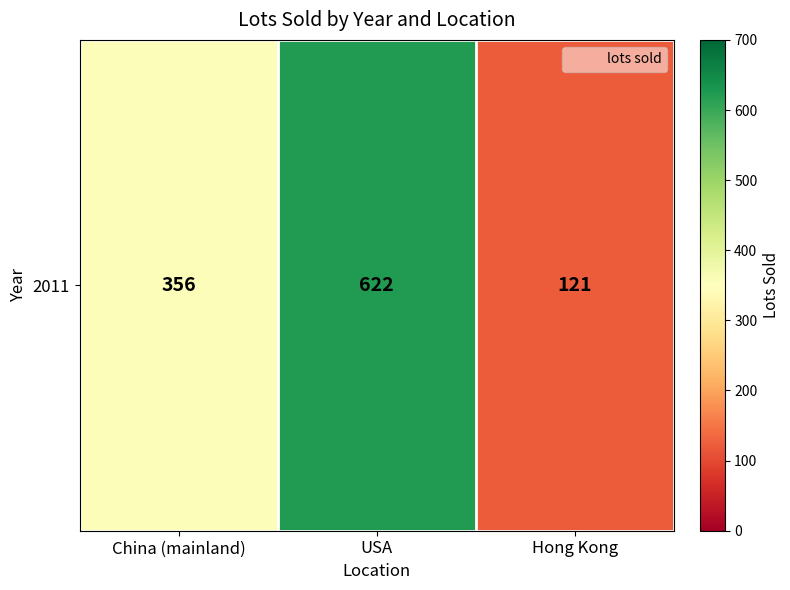

How many series are shown in this chart?

1